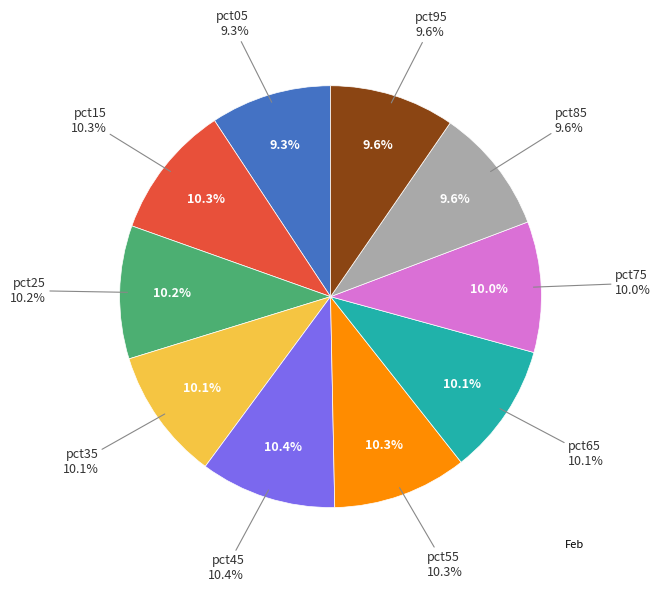

Between pct85 and pct25, which is larger?

pct25